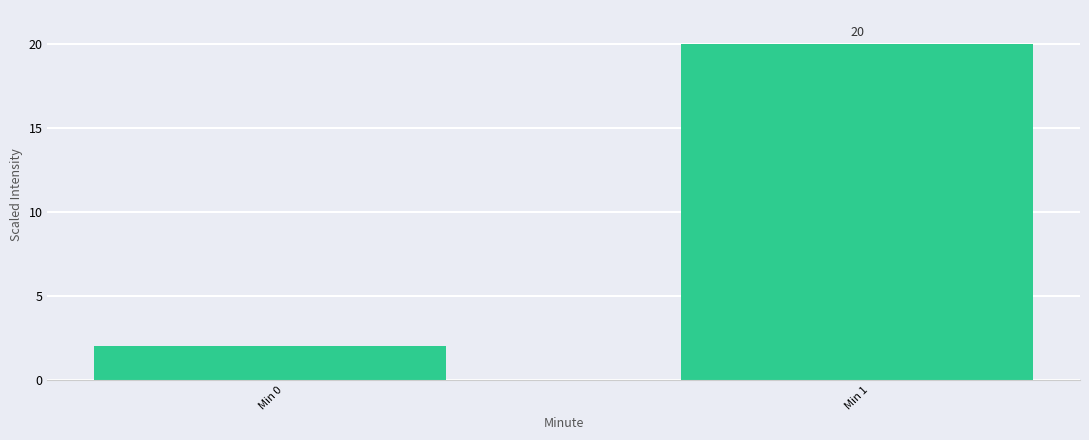

Reading right to left, extract all data points from this chart.

20	2